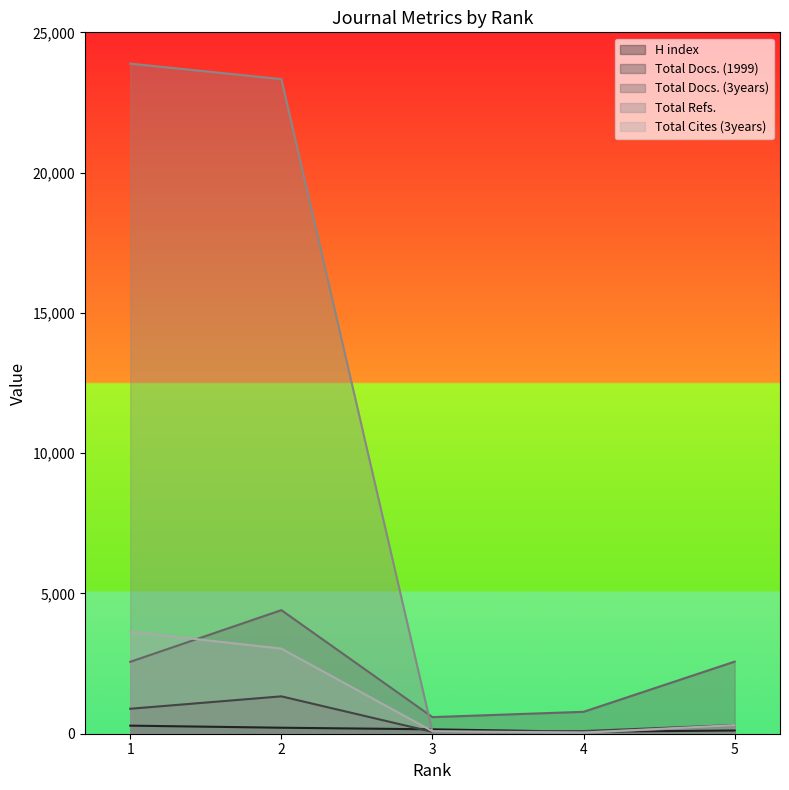

True or false: Total Docs. (3years) has more than 0 interior local peaks.

True